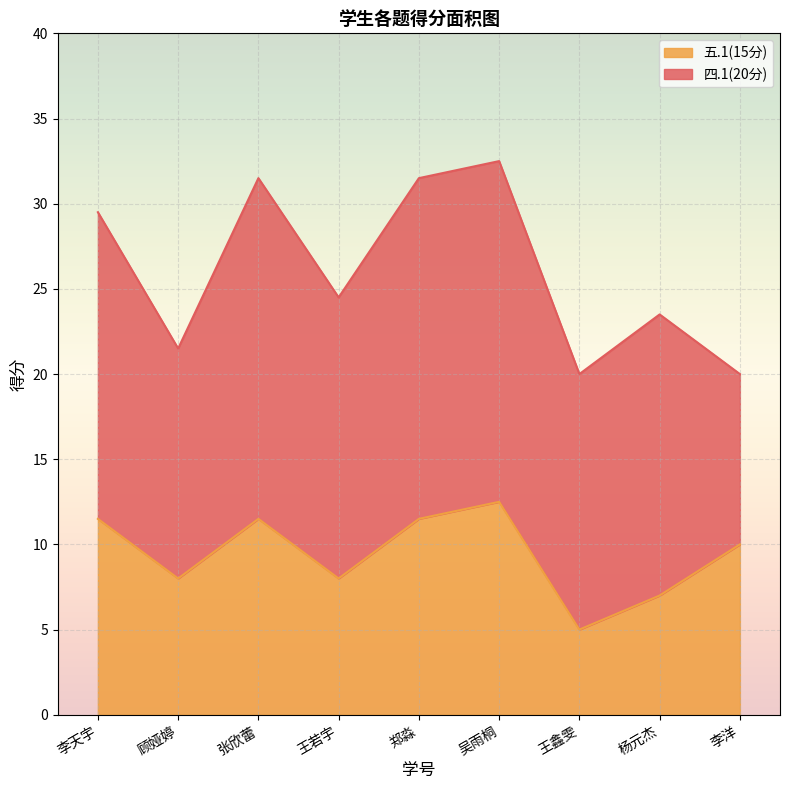

What is the highest value of the 五.1(15分) series?

12.5